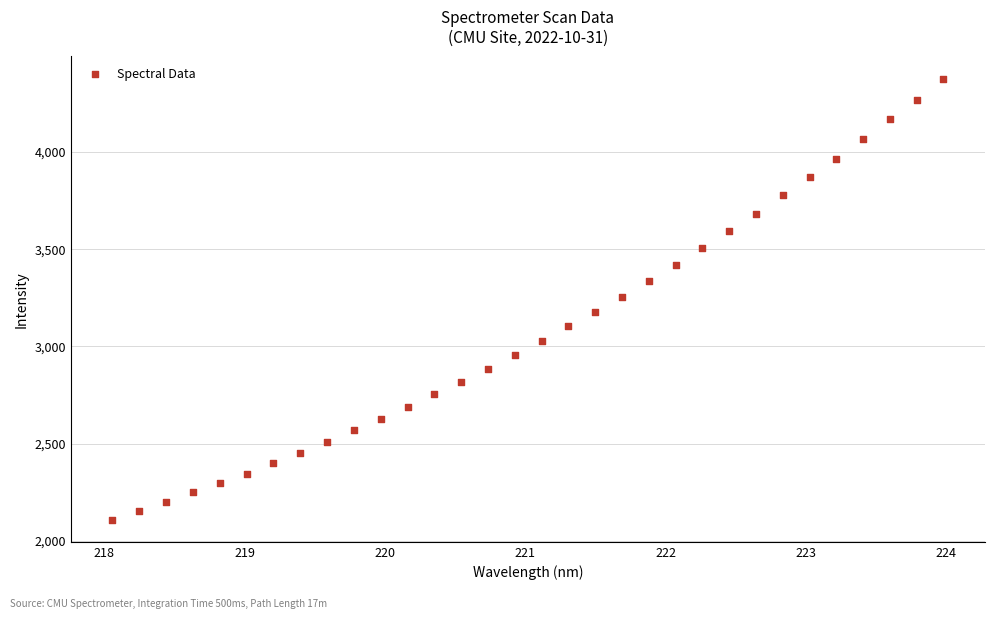

What is the range of X values (max minus min)?

5.9